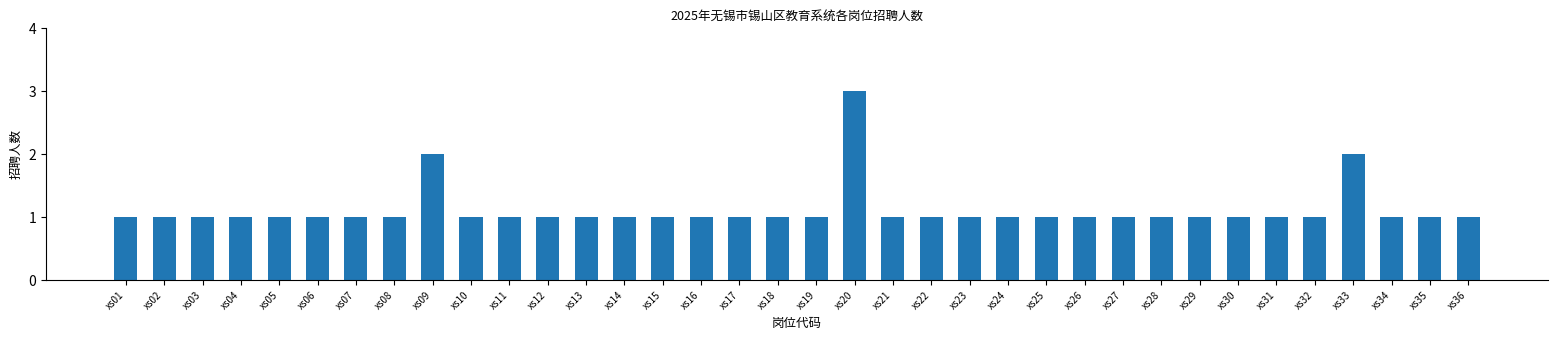

Between xs24 and xs20, which is larger?

xs20